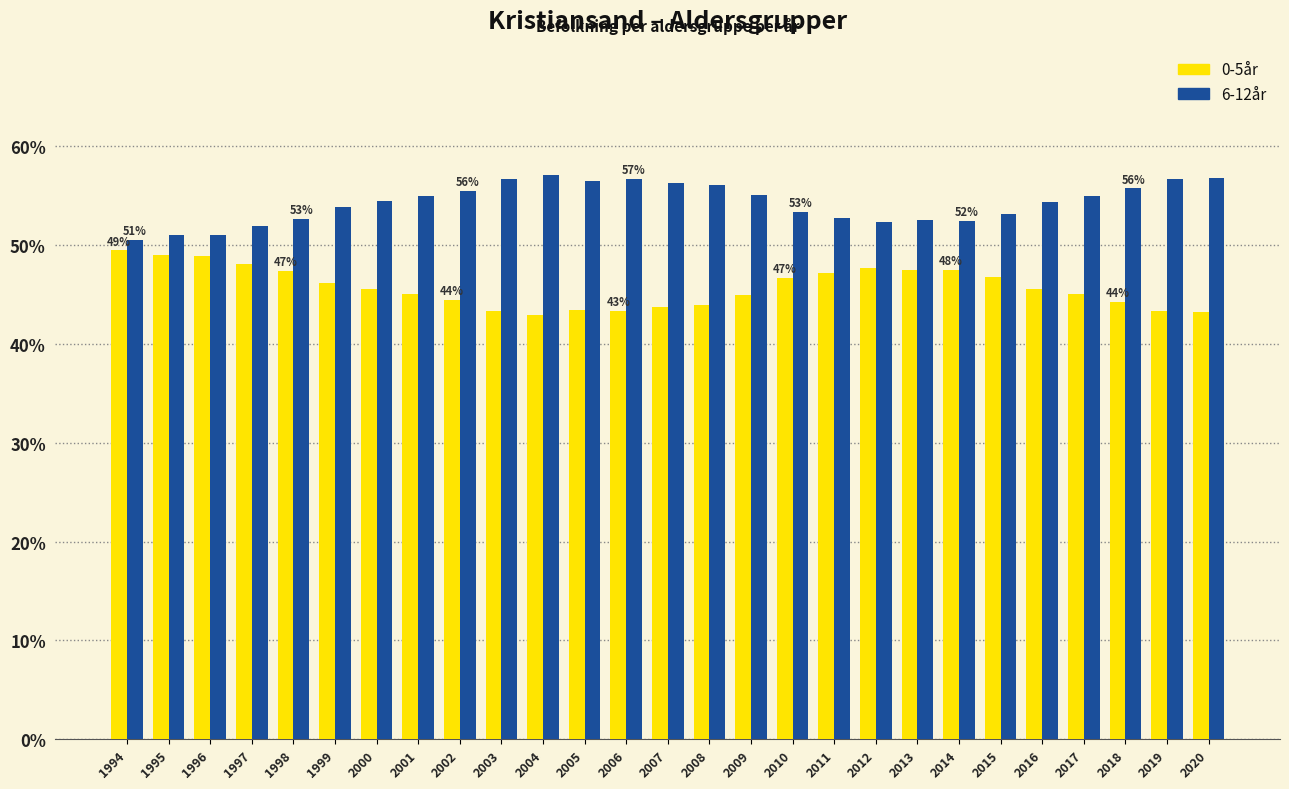

What is the difference between the second highest and minimum values in the 6-12år series?

6.2